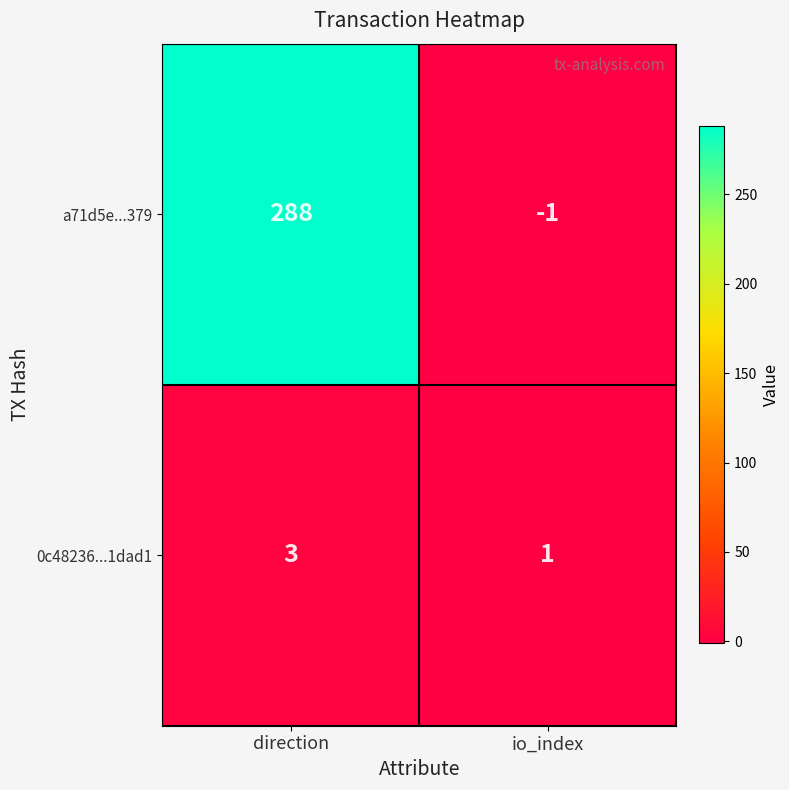

How many series are shown in this chart?

2